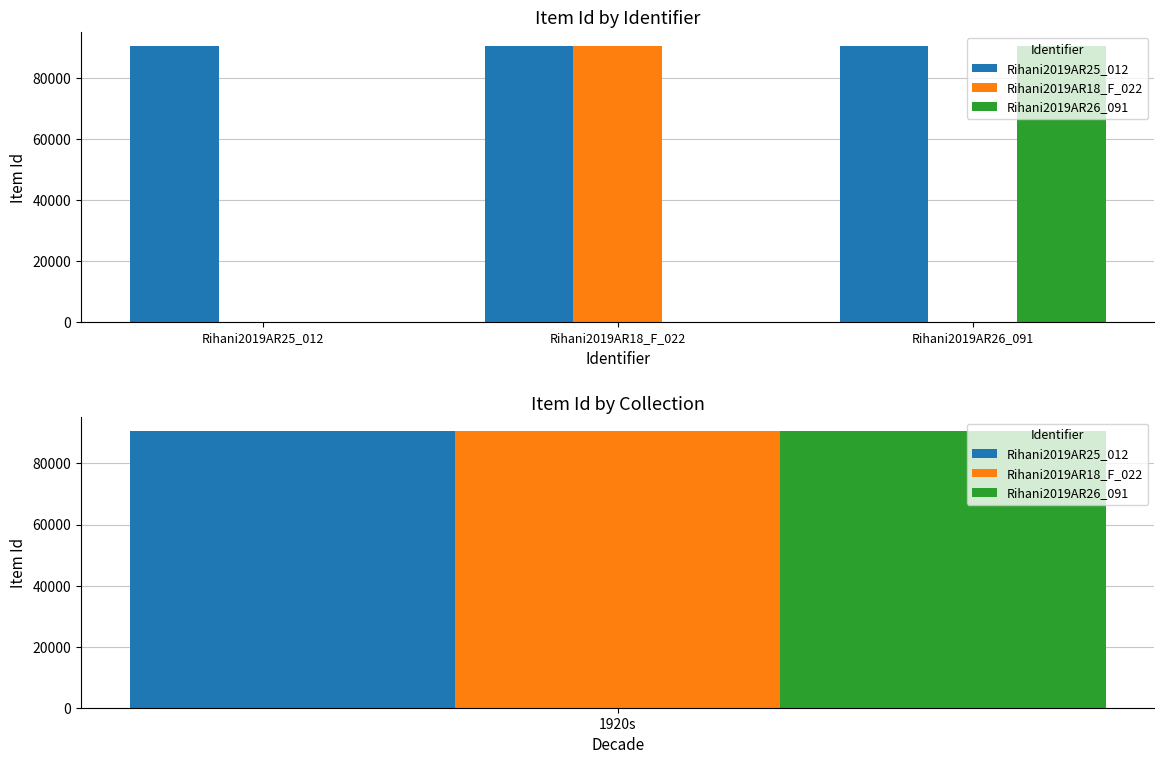

Rank the categories by value from highest to lowest.

Rihani2019AR18_F_022, Rihani2019AR25_012, Rihani2019AR26_091